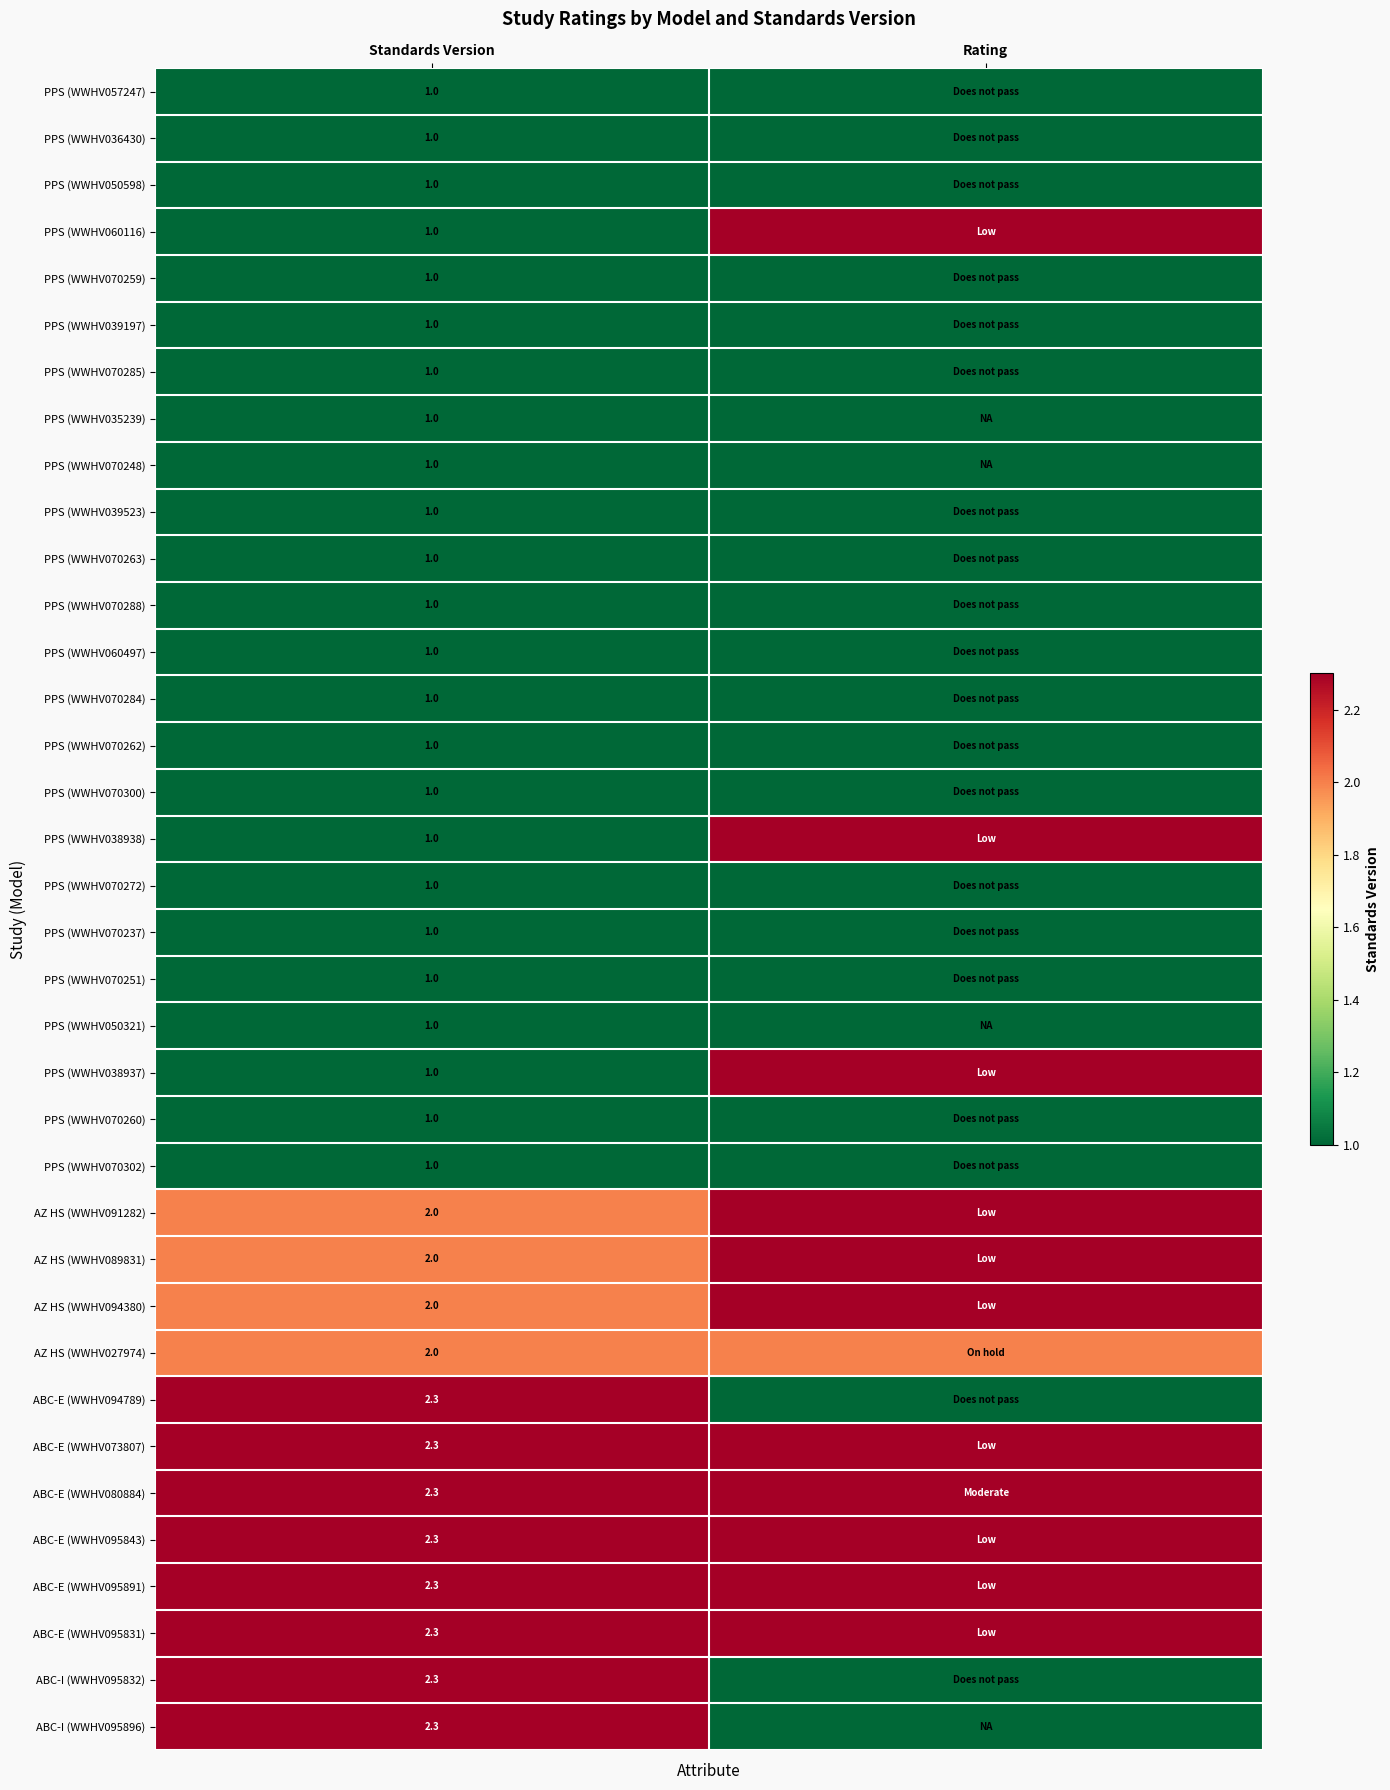

At which category is the sum across all series the highest?

Rating